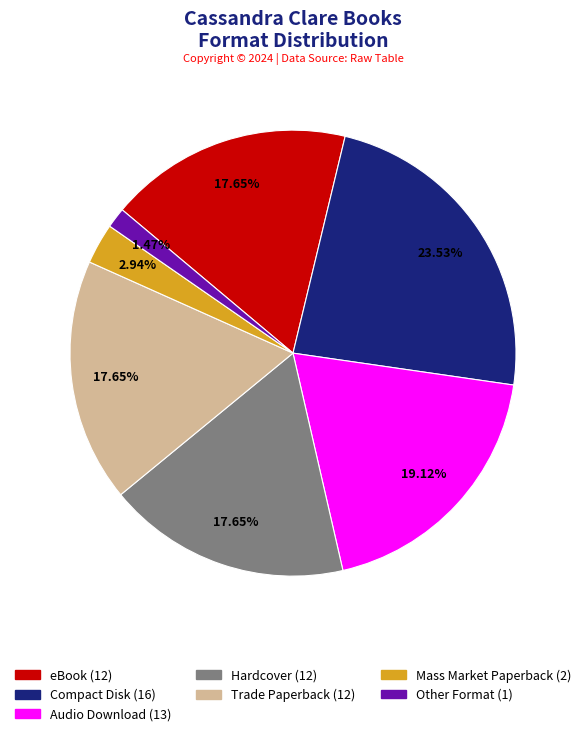

To the nearest percent, what is the combined percentage of Hardcover and Mass Market Paperback?

21%